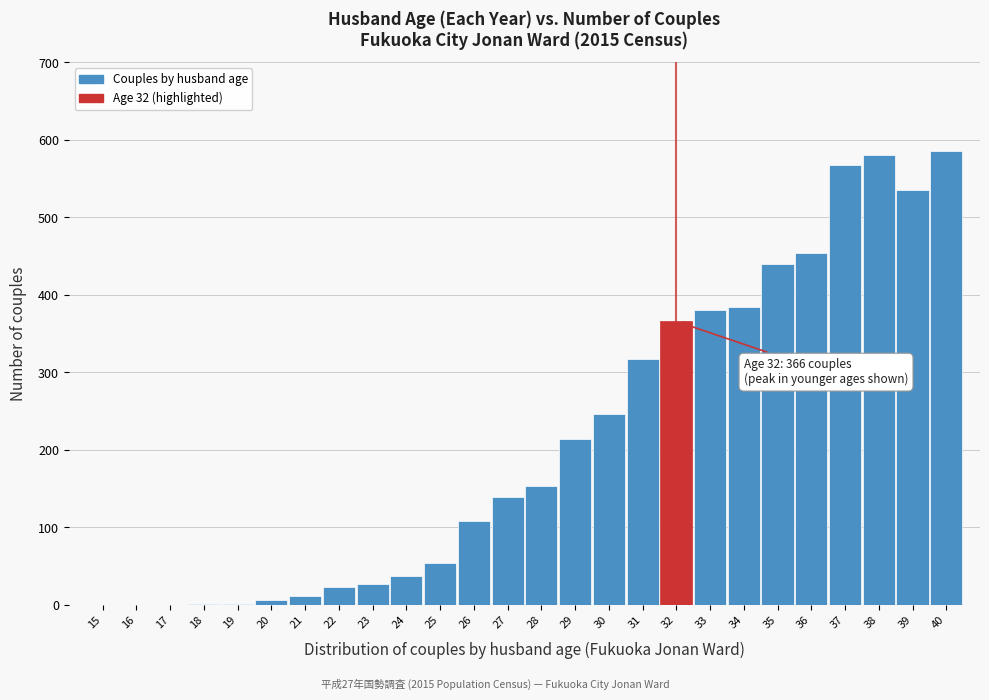

Where is the data nearest to the value 293?

31